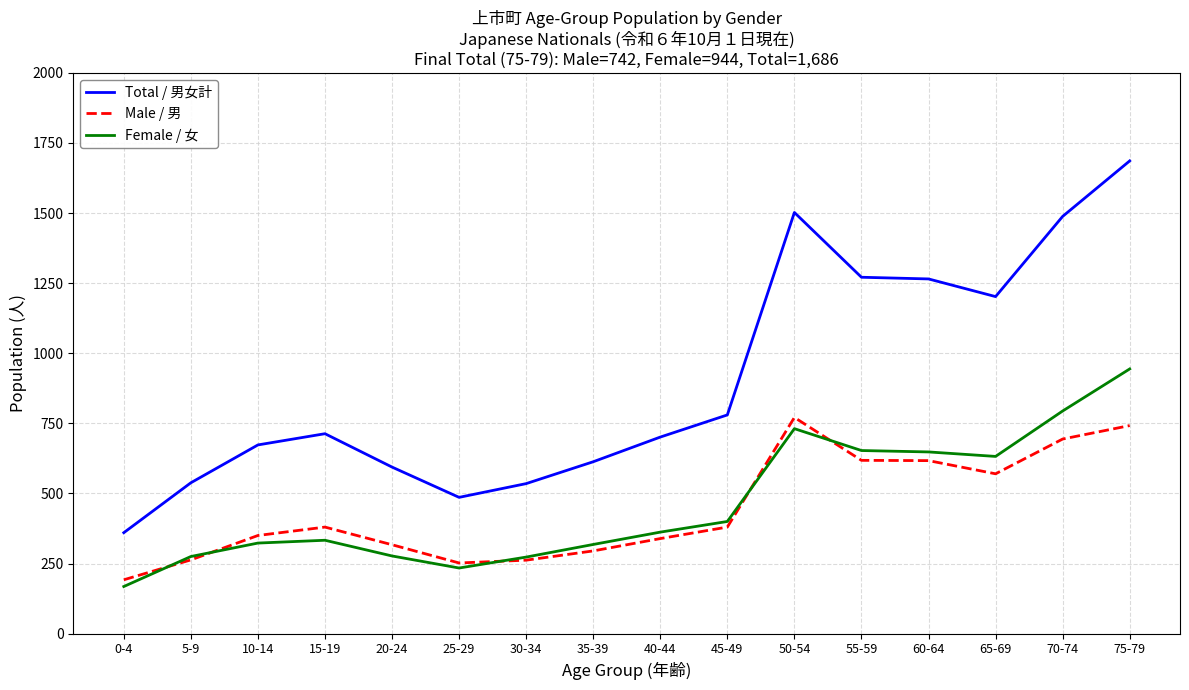

What is the lowest value of the Female / 女 series?

168